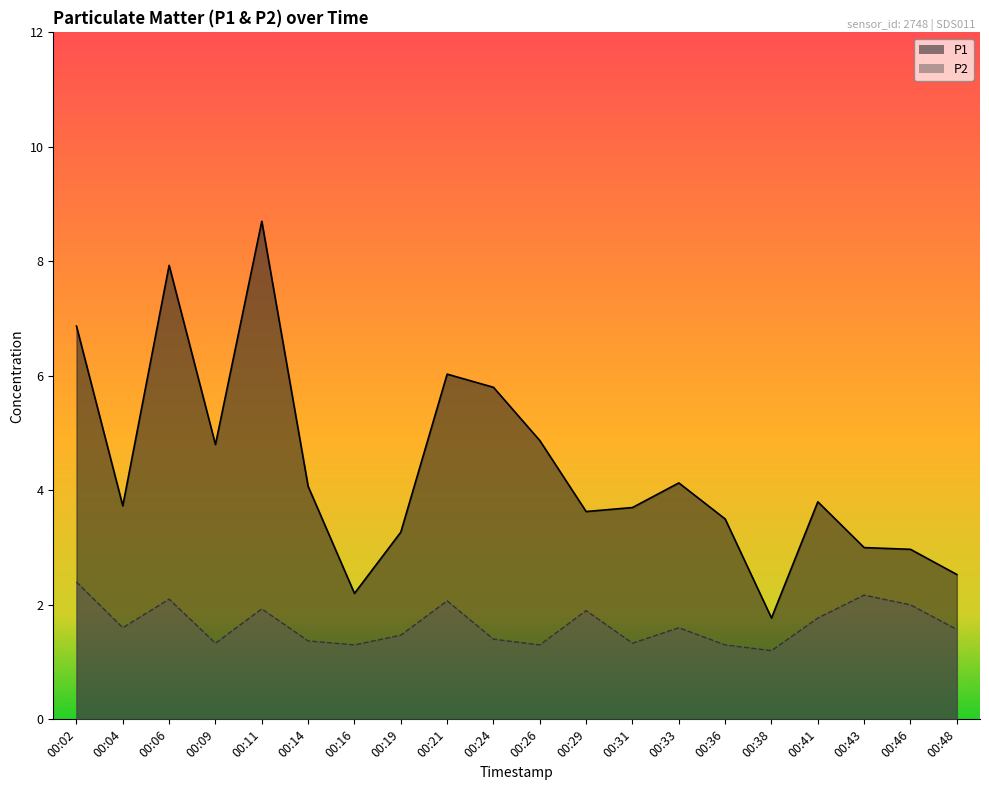

True or false: P2 has more than 0 interior local peaks.

True